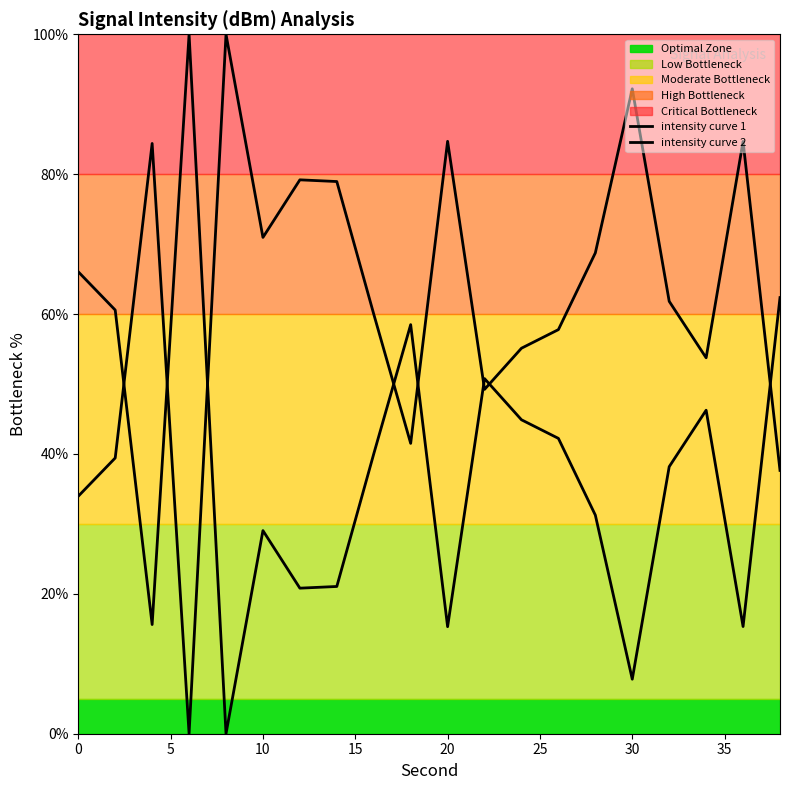

How many data points in intensity curve 2 are less than 61?

10